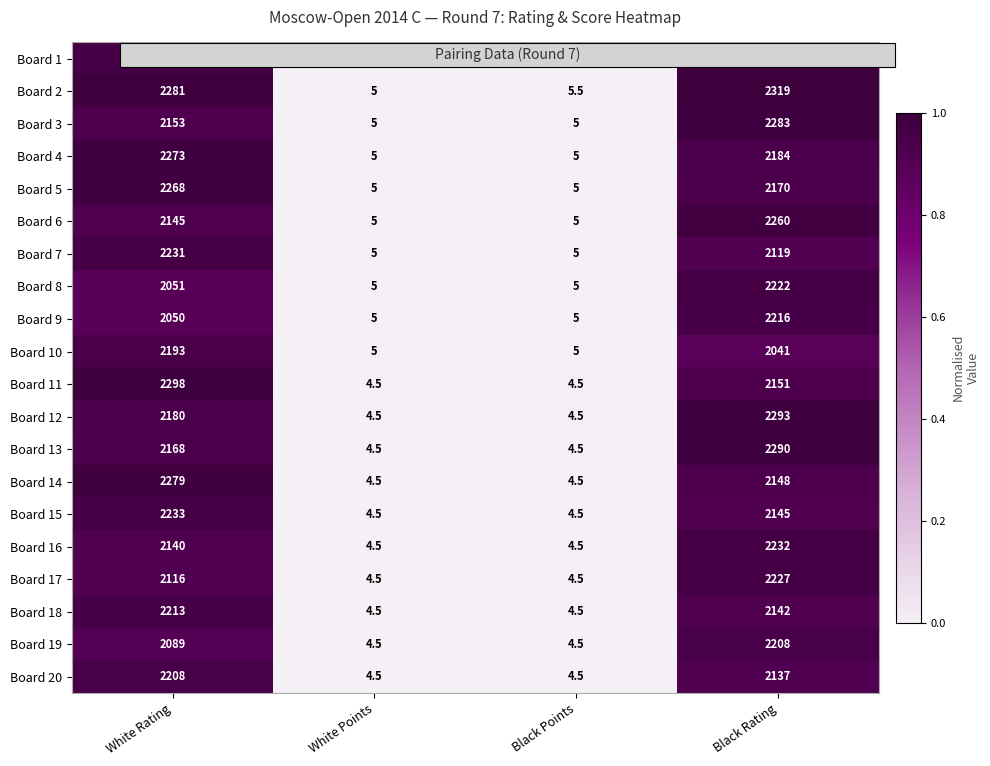

Which series changed the most between White Rating and White Points?

Board 11